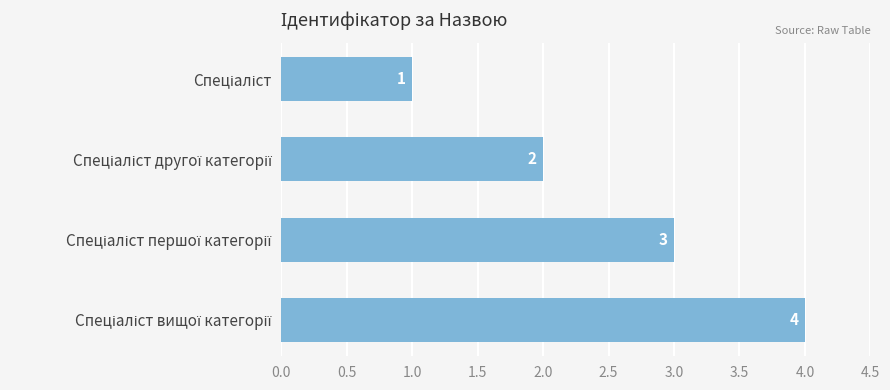

What is the sum of all values?

10